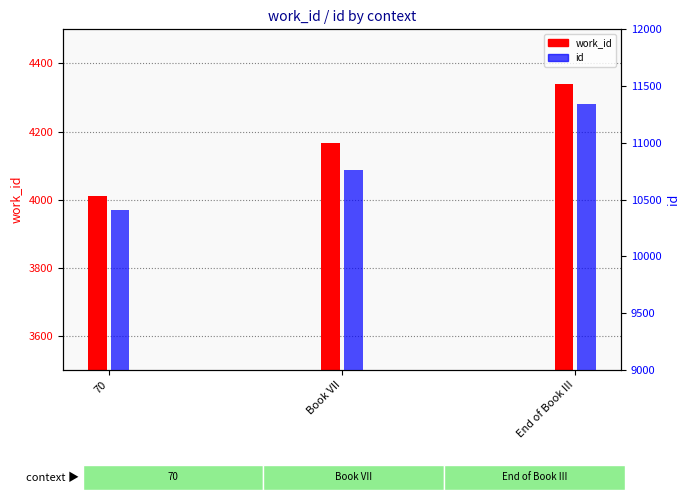

What is the approximate value of id at 70, to the nearest 50?

10400